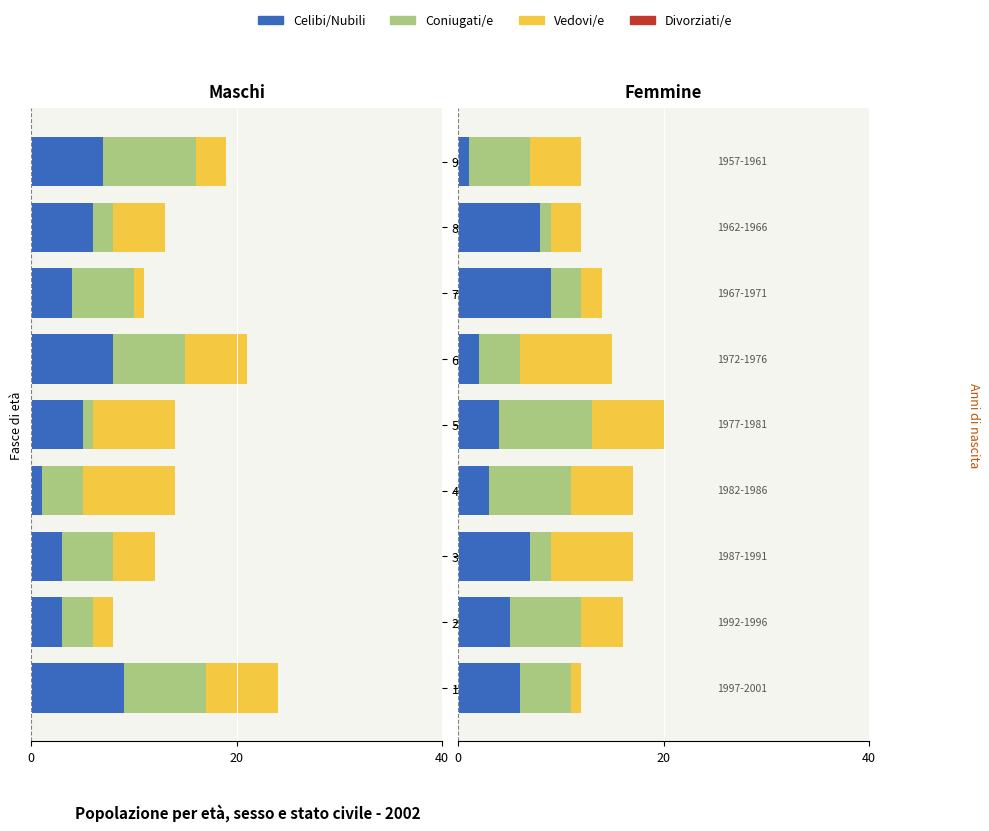

At how many categories does at least one series exceed 5?

9